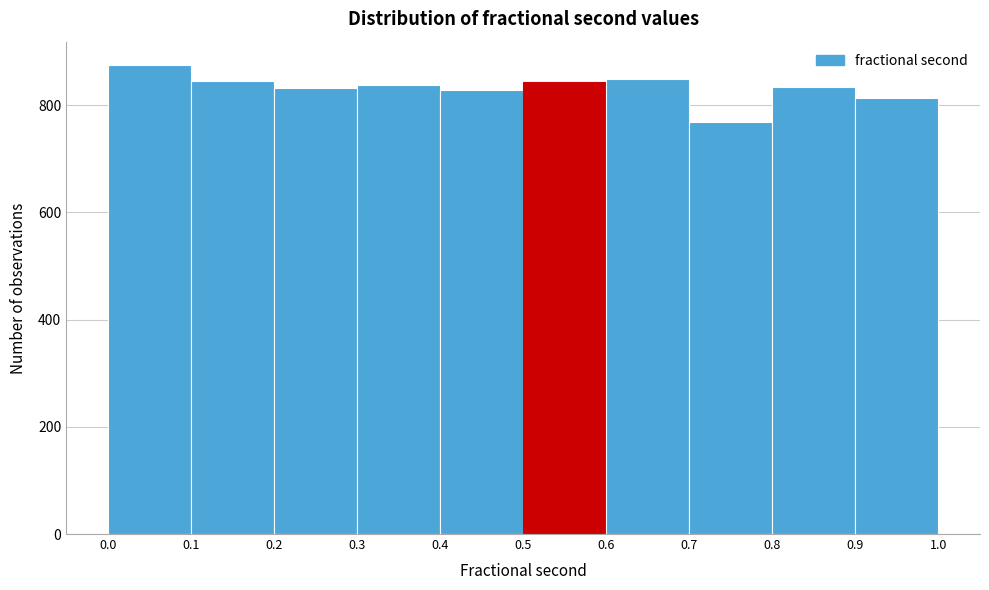

Over which range of the x-axis is the bar tallest?

0.0 to 0.1